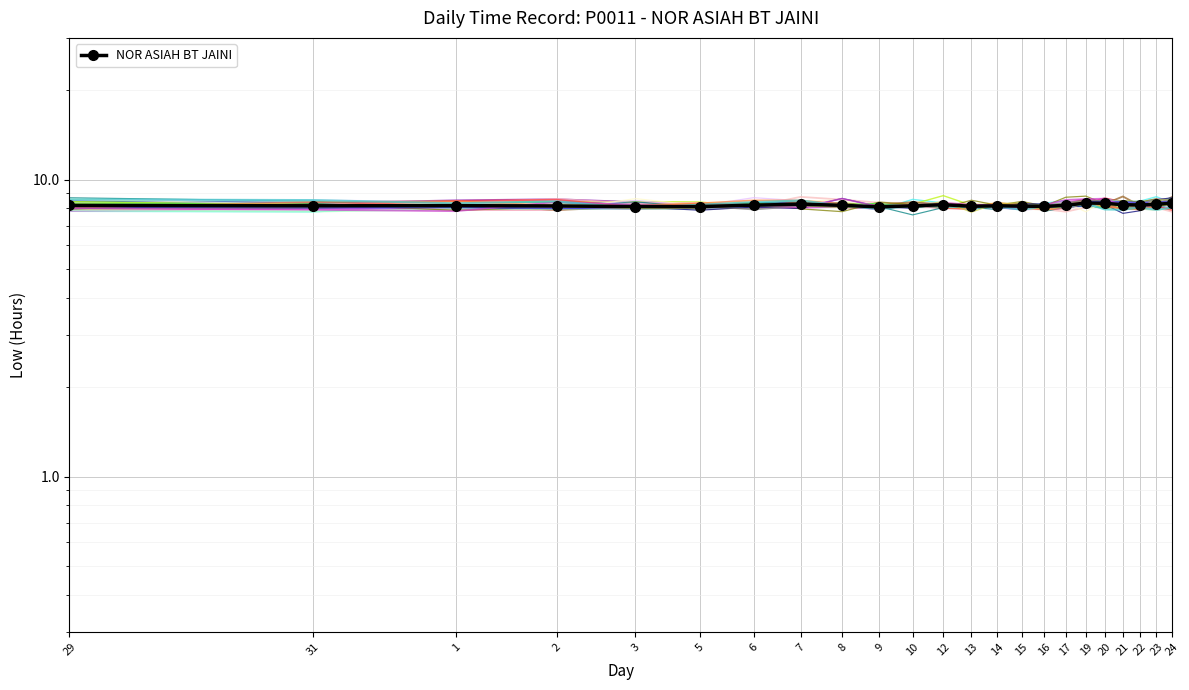

What is the label of the 7th point from the right?

17